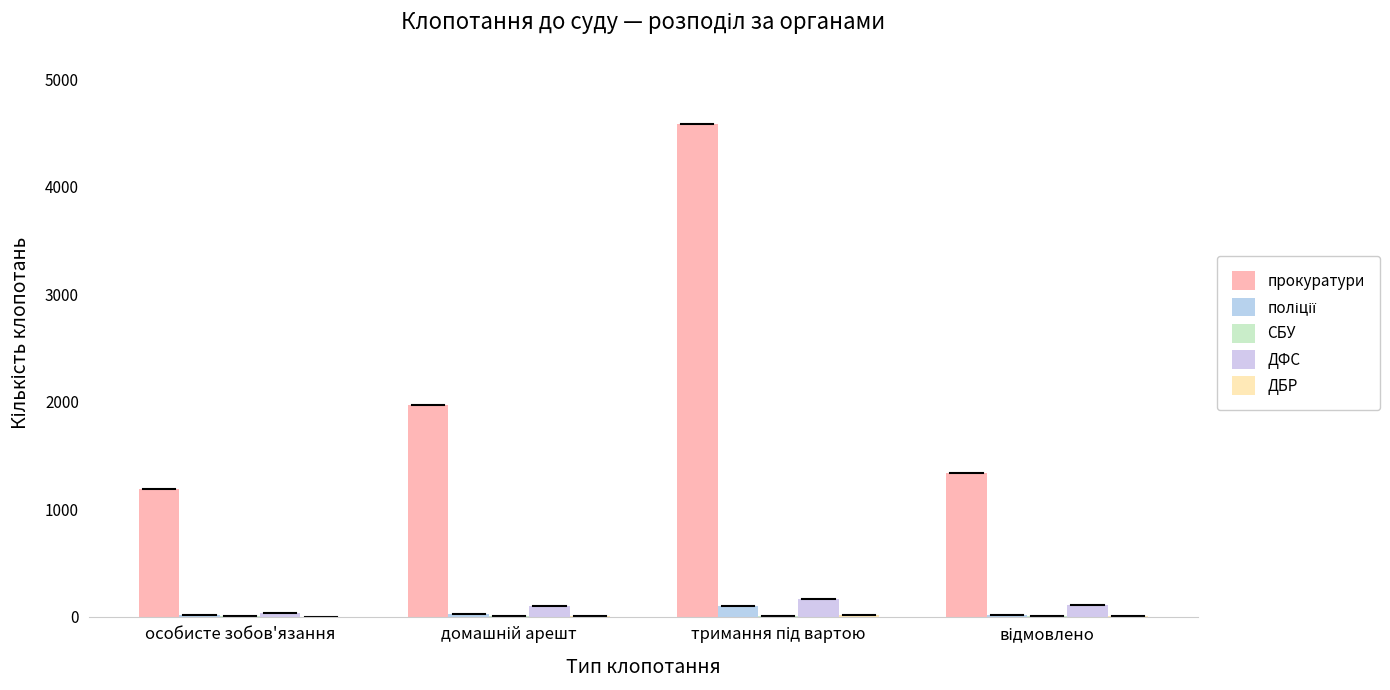

Which series has the largest total across all categories?

прокуратури